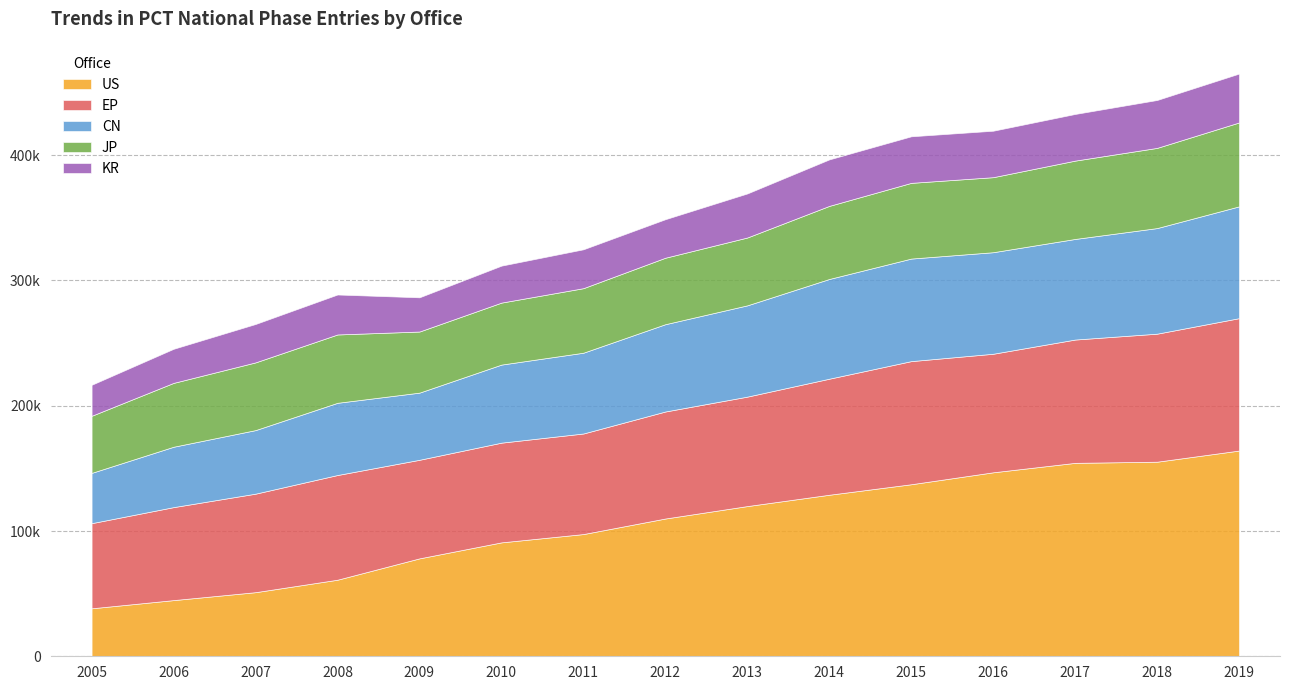

Reading left to right, list all the values displayed in this chart.

US: 2005=38296	2006=44842	2007=51173	2008=61122	2009=78160	2010=90931	2011=97561	2012=109976	2013=119899	2014=128946	2015=137331	2016=146867	2017=154403	2018=155322	2019=164221
EP: 2005=67948	2006=74223	2007=78636	2008=83576	2009=78684	2010=79594	2011=80275	2012=85421	2013=87367	2014=92627	2015=98278	2016=94625	2017=98431	2018=102196	2019=105681
CN: 2005=40133	2006=48200	2007=50739	2008=57641	2009=53611	2010=62317	2011=64486	2012=69693	2013=72867	2014=79612	2015=81866	2016=81055	2017=80301	2018=84297	2019=89249
JP: 2005=45576	2006=50971	2007=54056	2008=54546	2009=48773	2010=49474	2011=51519	2012=53058	2013=54157	2014=58337	2015=60431	2016=59893	2017=62530	2018=64013	2019=66968
KR: 2005=24761	2006=27212	2007=30650	2008=31909	2009=27323	2010=29516	2011=31039	2012=30752	2013=35168	2014=37112	2015=37170	2016=37093	2017=37248	2018=38239	2019=39021